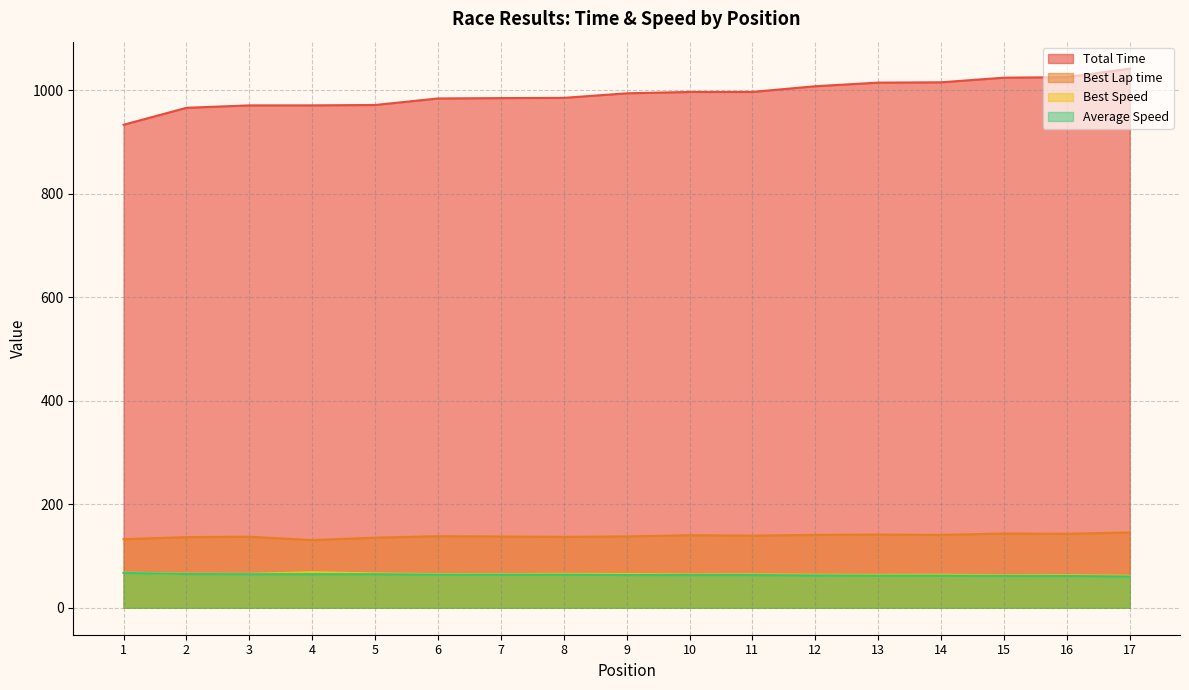

What is the value of the Average Speed point at the 15th from the left?

61.5